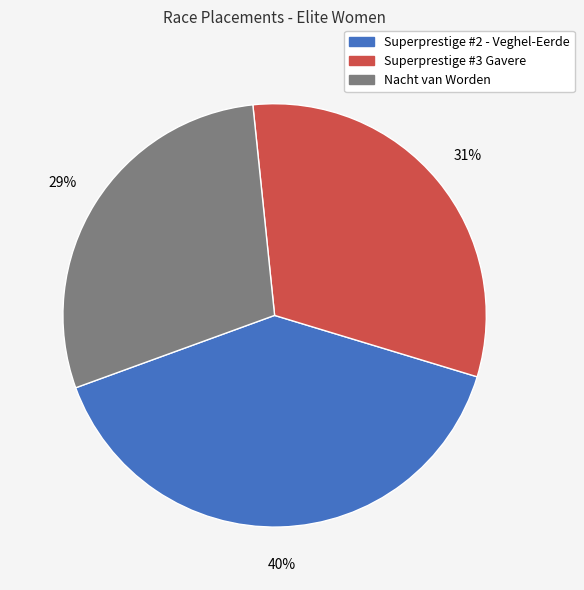

The Superprestige #3 Gavere slice represents 39% of the pie. True or false?

False